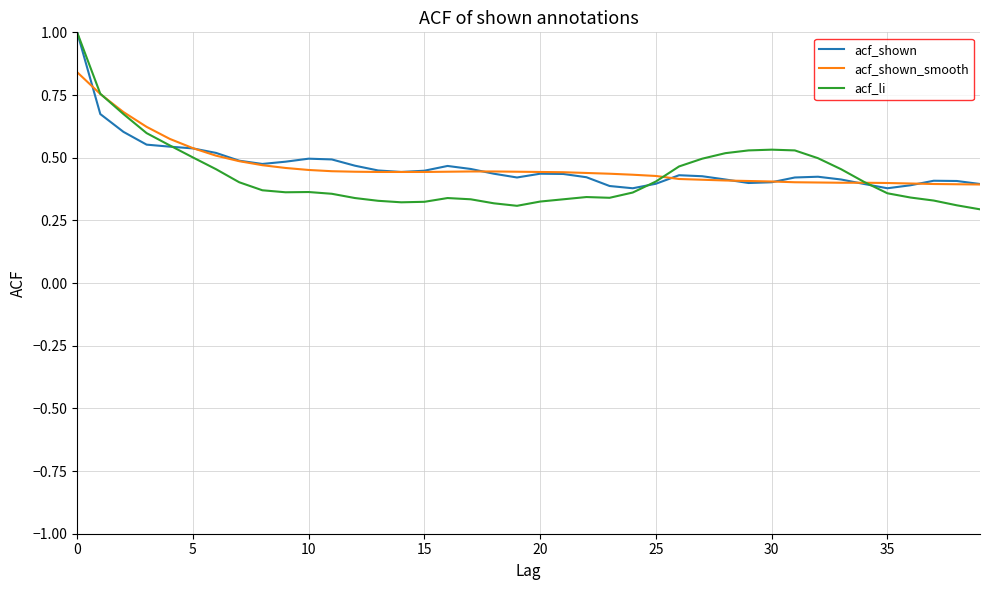

Which series has the largest range (max minus min)?

acf_li